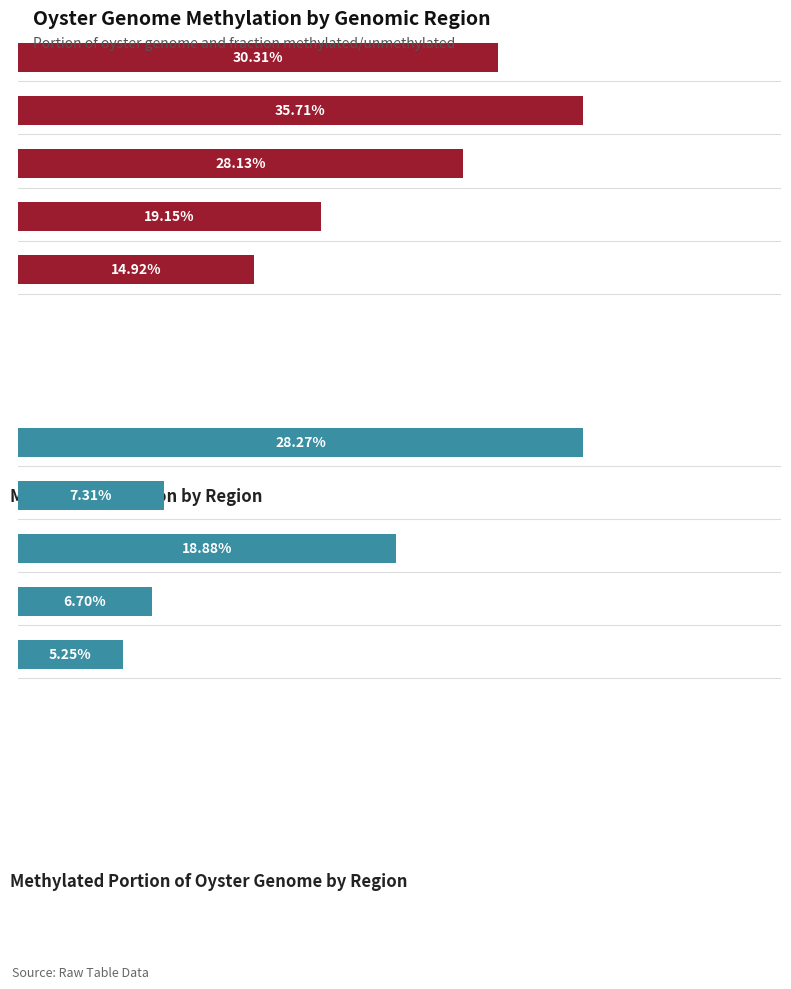

At mRNA, list the series in order from smallest to largest.

methylated portion, methylated fraction